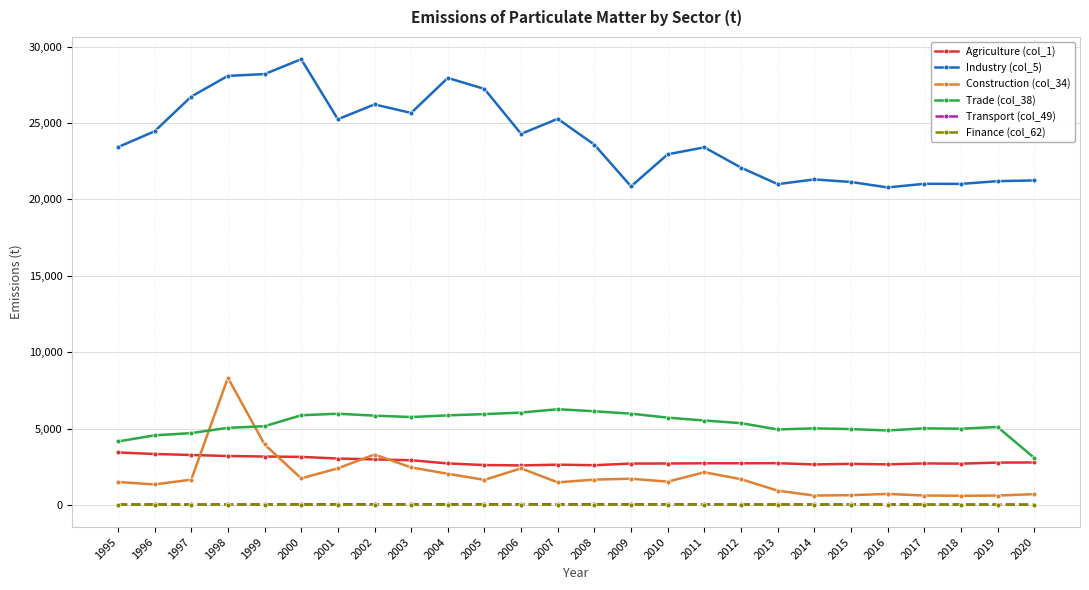

What is the value of the Agriculture (col_1) point at the 24th from the left?

2699.2